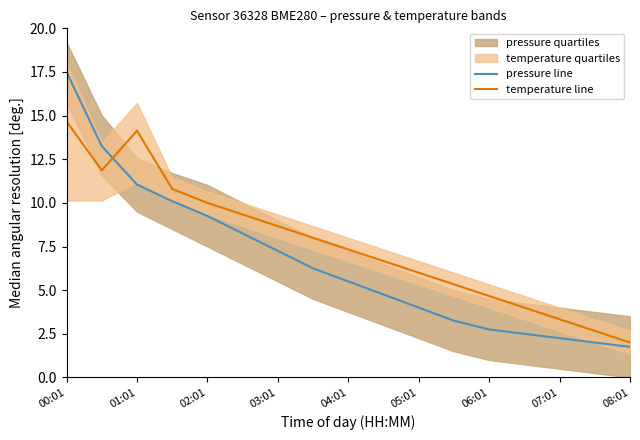

How many data points in pressure line are above 5?

9